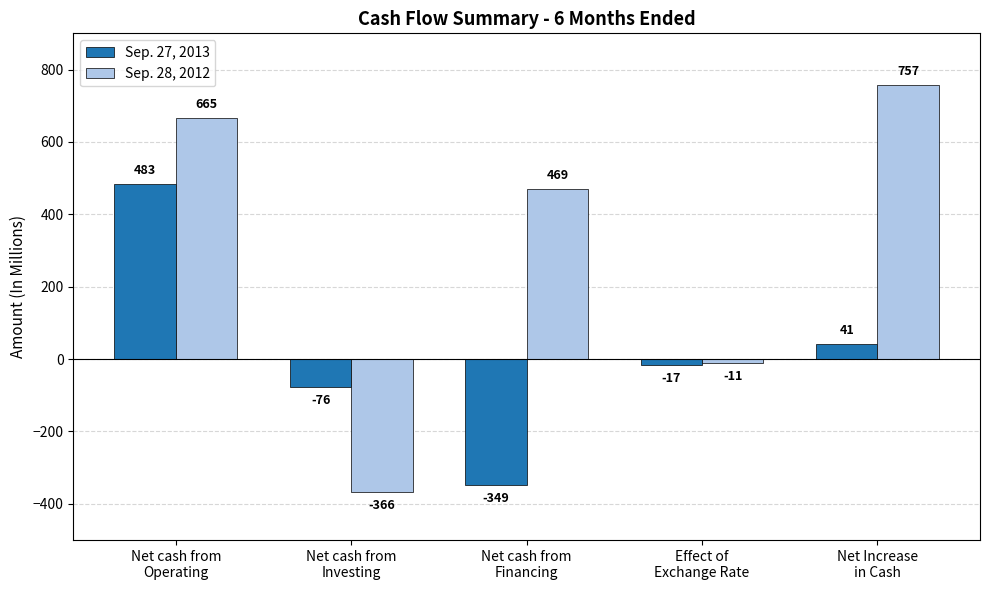

What is the spread (max minus min) of values at Net cash from
Investing?

290